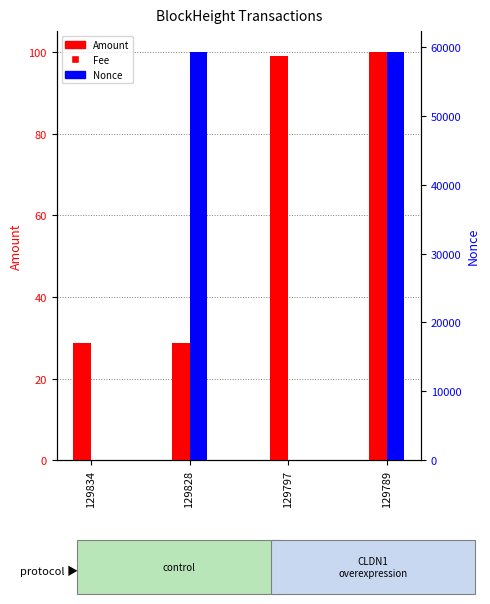

Reading left to right, what are all the values shown in this chart?

Amount: 28.7	28.7	99.2	100.2
Nonce: 1.0	59345.0	0.0	59333.0